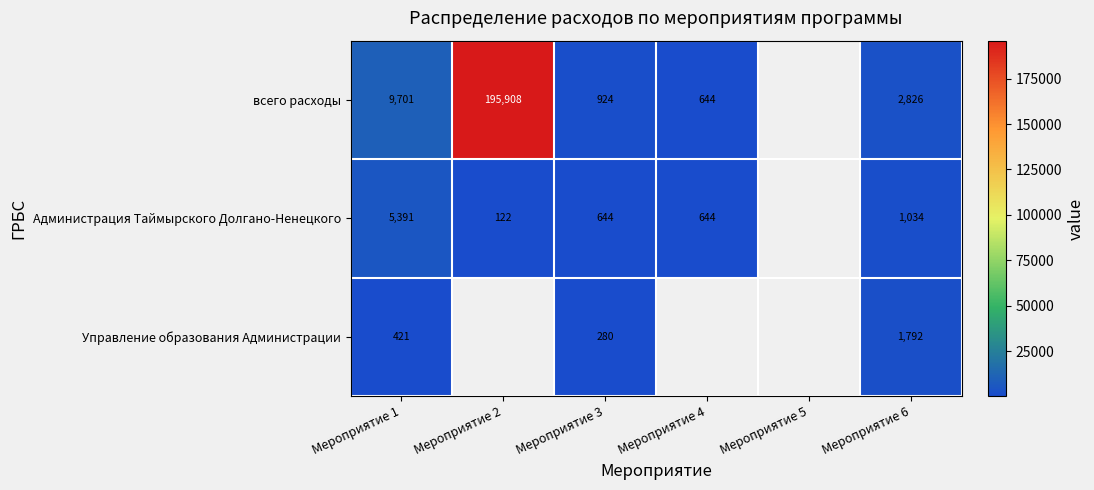

What is the spread (max minus min) of values at Мероприятие 1?

9280.0